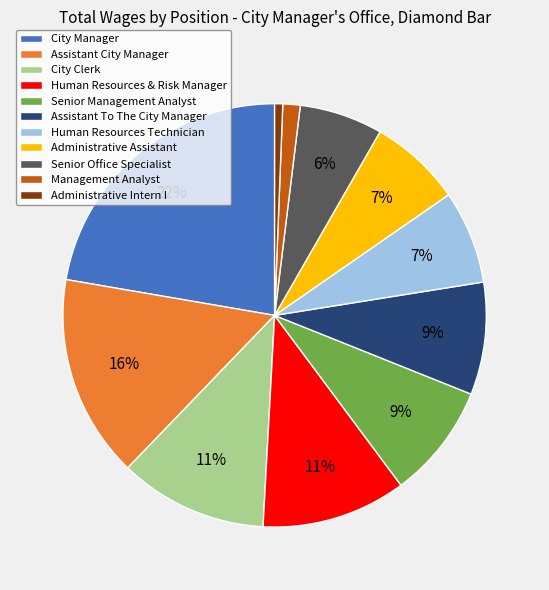

Which slice is the largest?

City Manager